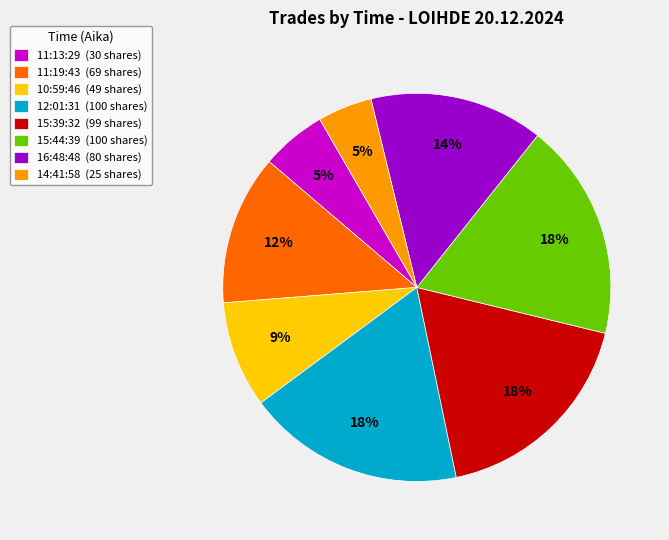

To the nearest percent, what is the difference between the 10:59:46 and 12:01:31 slice percentages?

9%